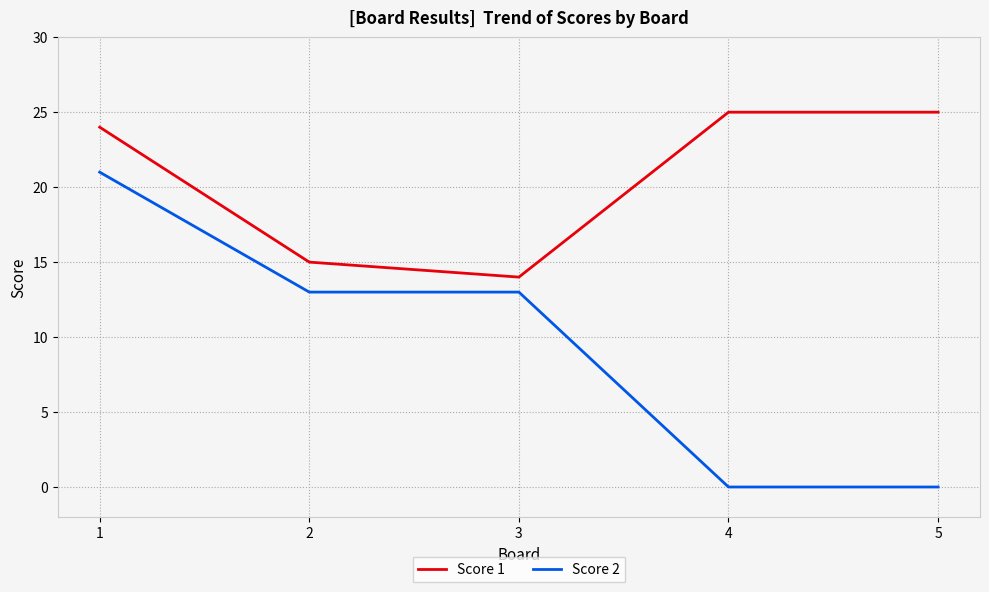

True or false: Score 2 has a value of 21 at 1.

True